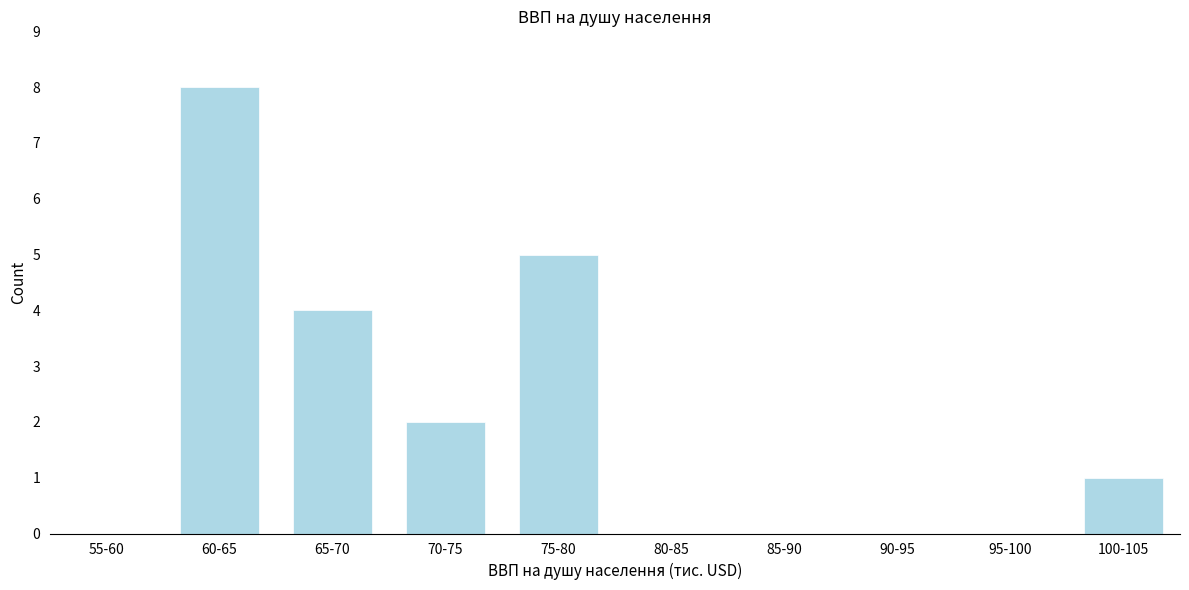

Reading left to right, transcribe all the data shown in this chart.

55-60=0	60-65=8	65-70=4	70-75=2	75-80=5	80-85=0	85-90=0	90-95=0	95-100=0	100-105=1